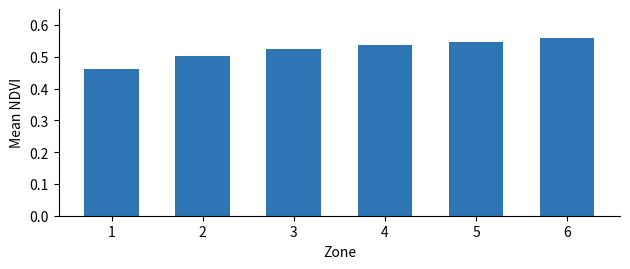

List the labels in order of value, largest first.

6, 5, 4, 3, 2, 1